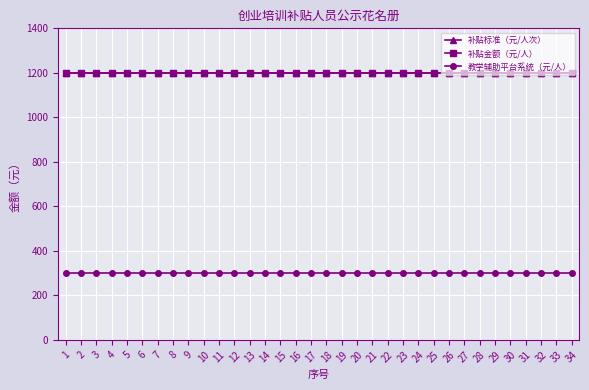

Which series has the largest range (max minus min)?

补贴标准（元/人次）